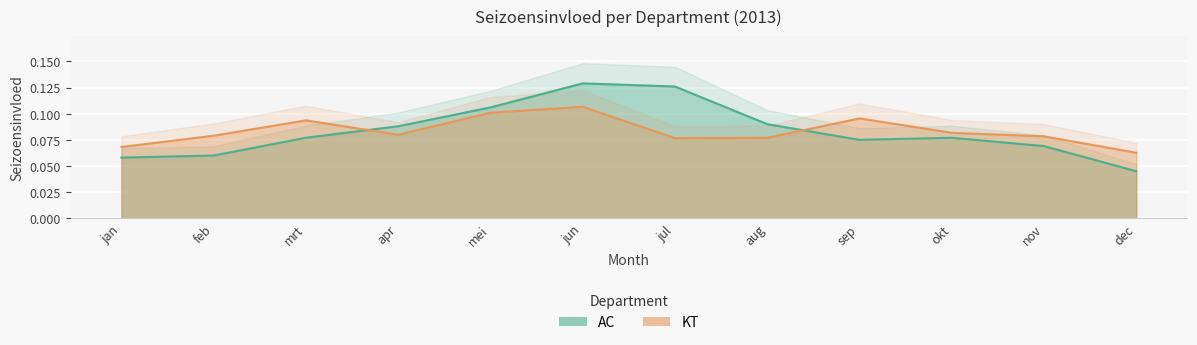

What is the average value of the AC series?

0.1